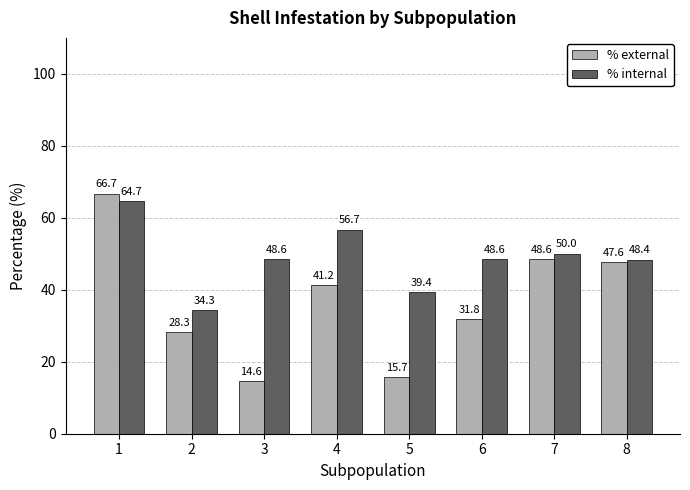

At 2, list the series in order from smallest to largest.

% external, % internal